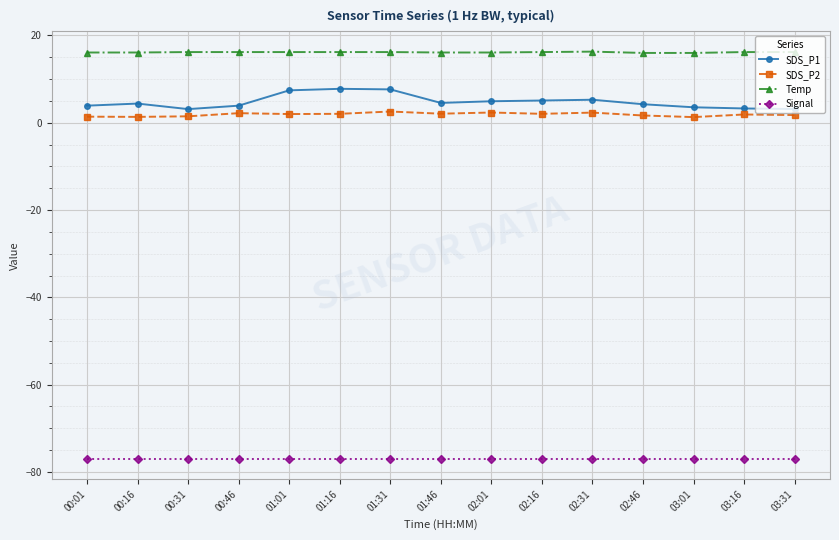

What is the value of the Signal point at the 8th from the left?

-77.0